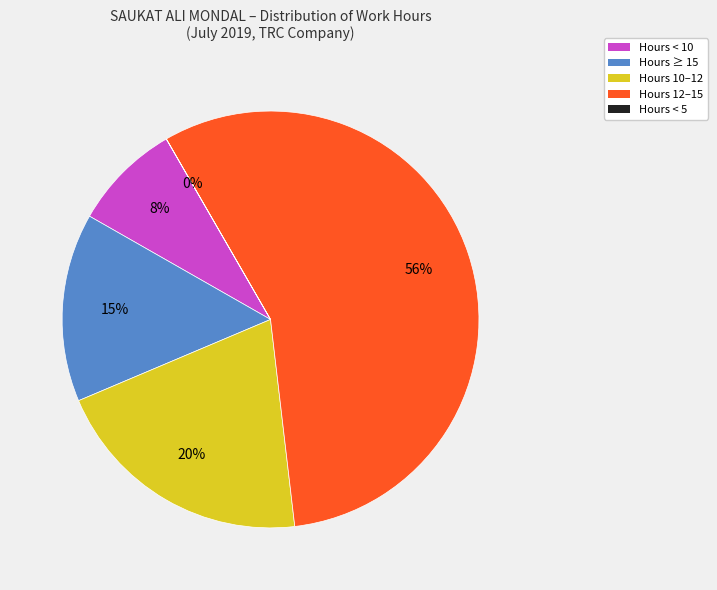

Between Hours 10–12 and Hours 12–15, which is larger?

Hours 12–15